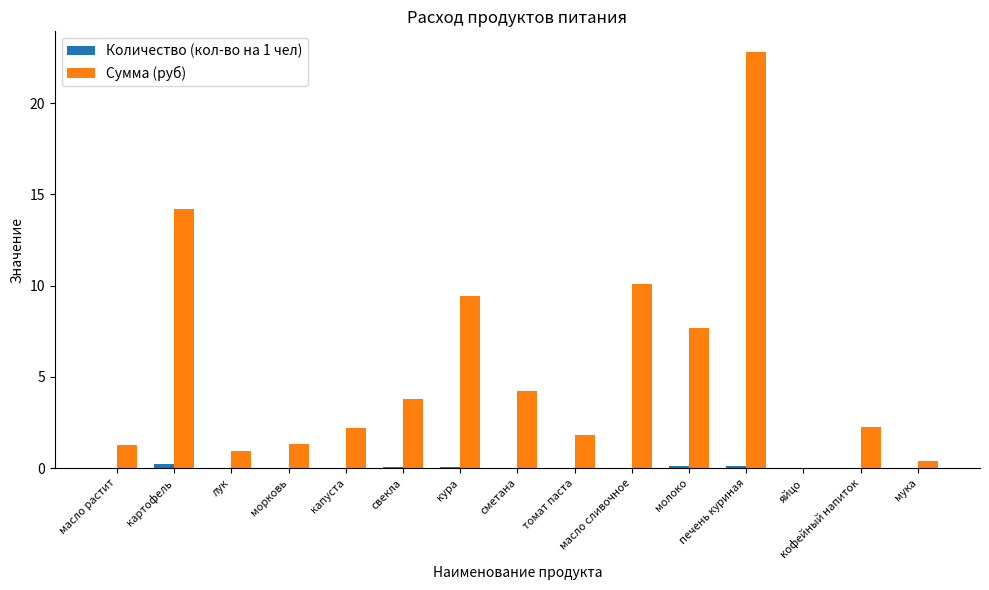

What is the maximum value for Сумма (руб)?

22.8